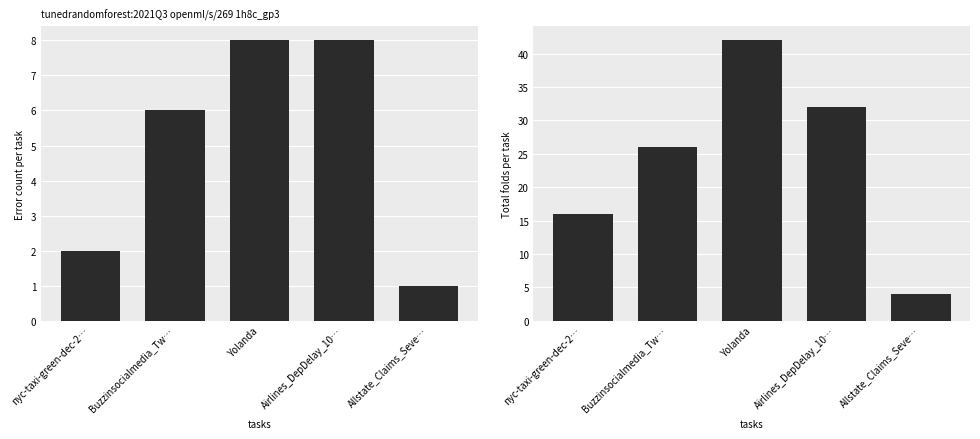

What is the sum of the values at Allstate_Claims_Seve… and nyc-taxi-green-dec-2…?

20